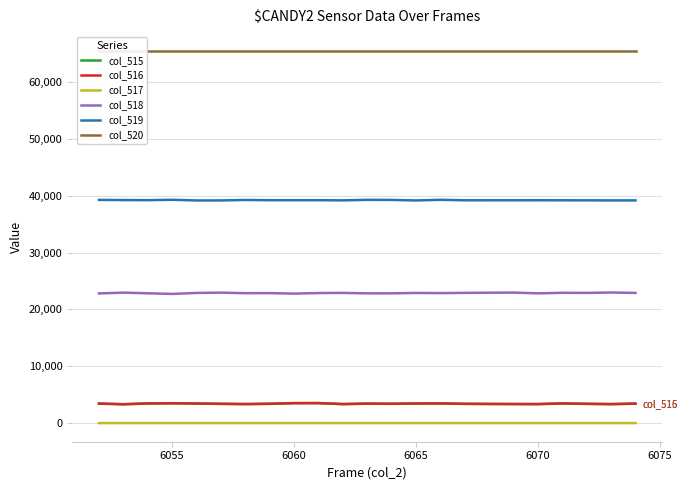

True or false: col_515 and col_517 cross at least once.

False